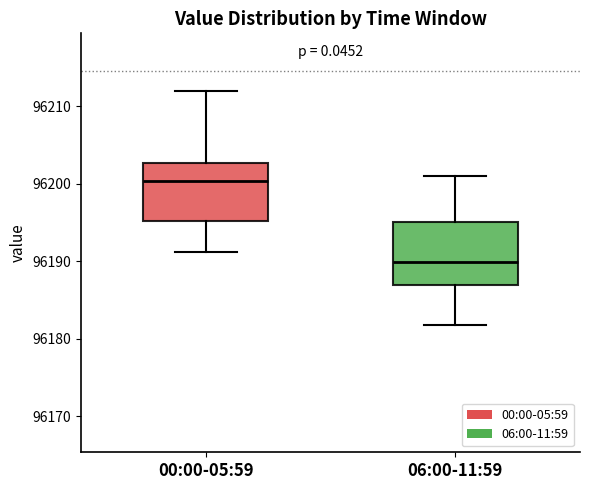

Which box has the highest median line?

00:00-05:59